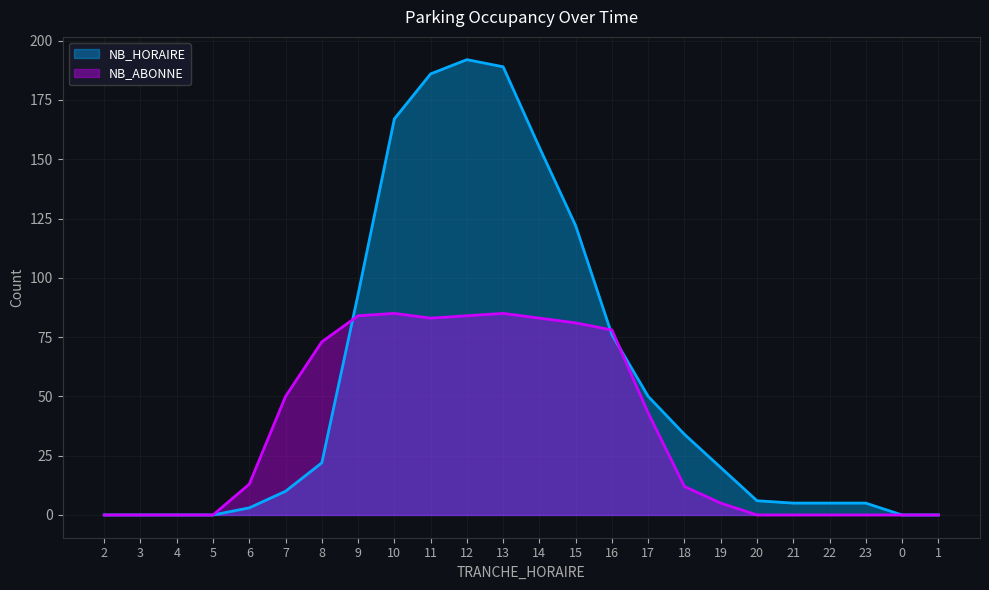

What are all the series names shown in the legend?

NB_HORAIRE, NB_ABONNE